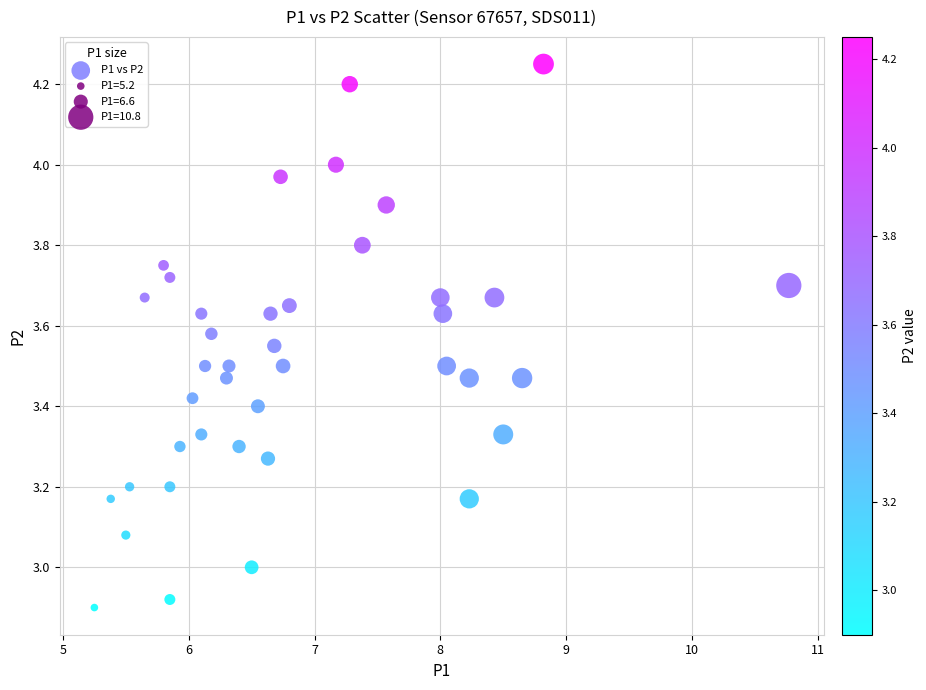

What is the range of X values (max minus min)?

5.5